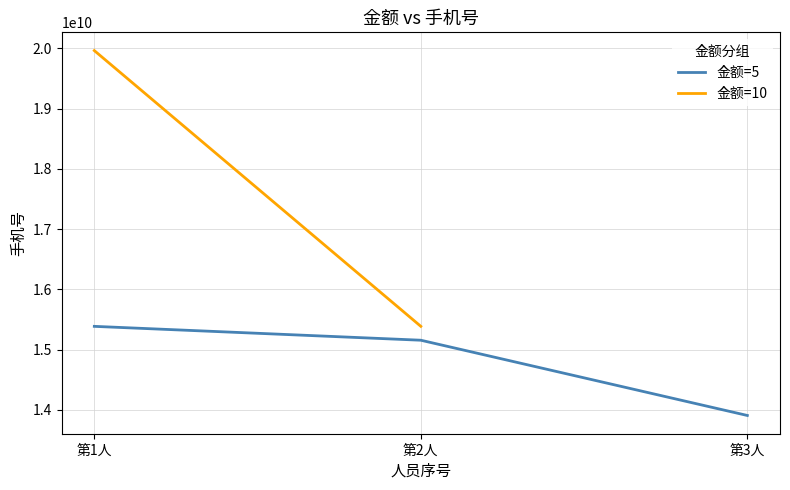

What is the maximum value shown in the chart?

15385634480